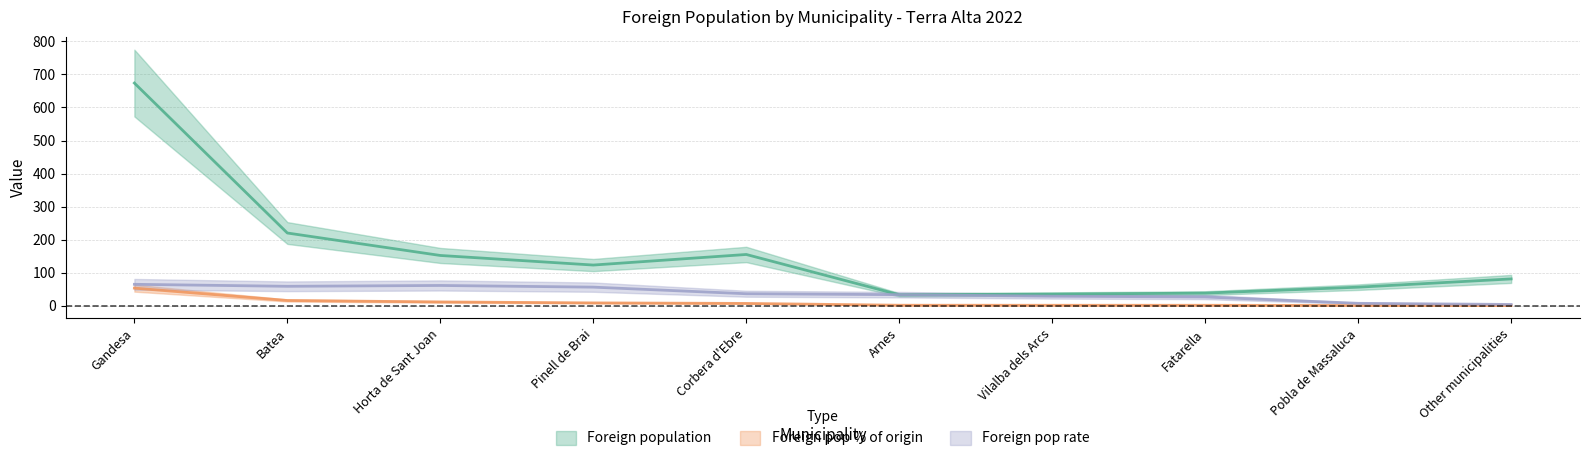

True or false: Foreign pop rate and Foreign pop % of origin intersect in this chart.

False